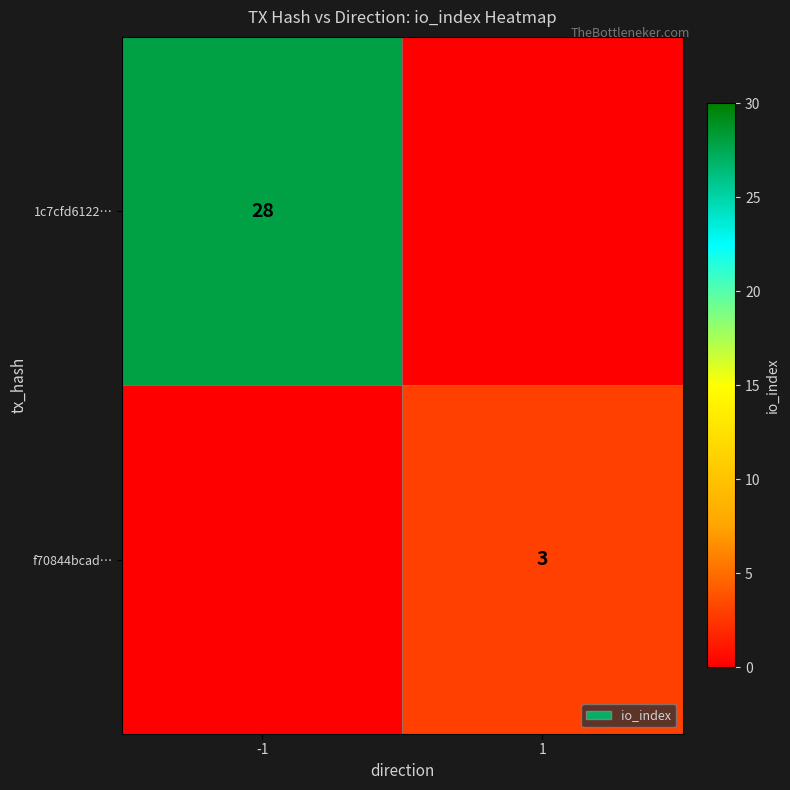

The f70844bcad… series shows 1 at 1. True or false?

False